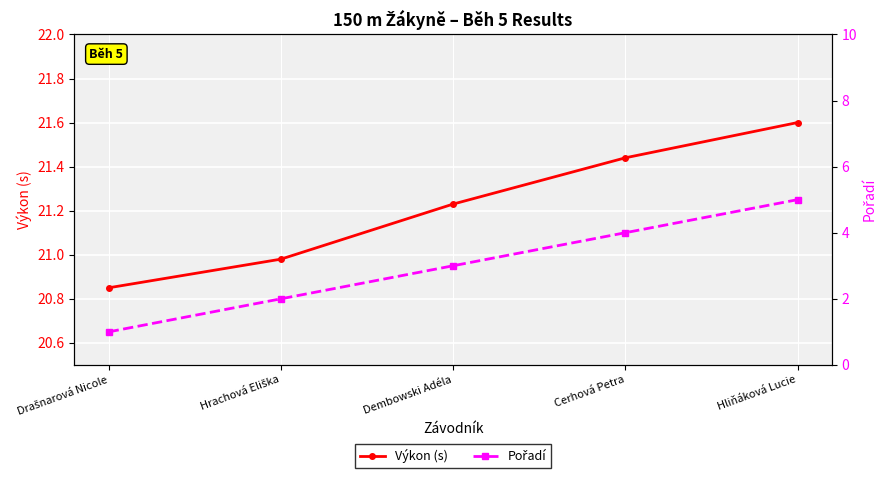

Is it true that Výkon (s) equals 21.6 at Hliňáková Lucie?

True